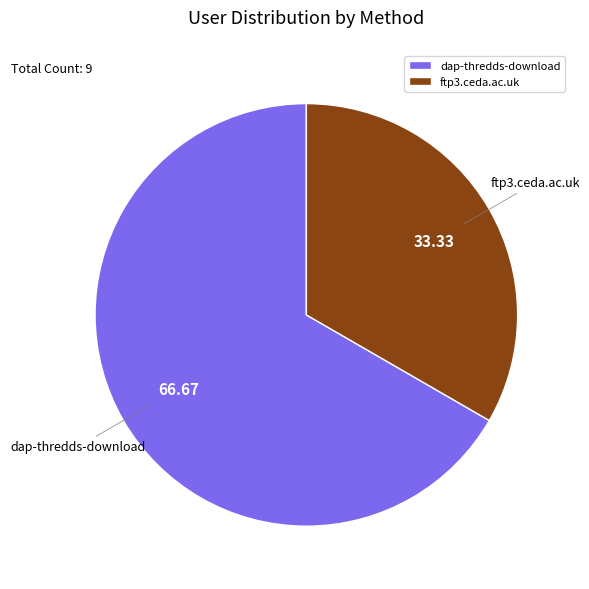

What is the smallest slice in the pie chart?

ftp3.ceda.ac.uk